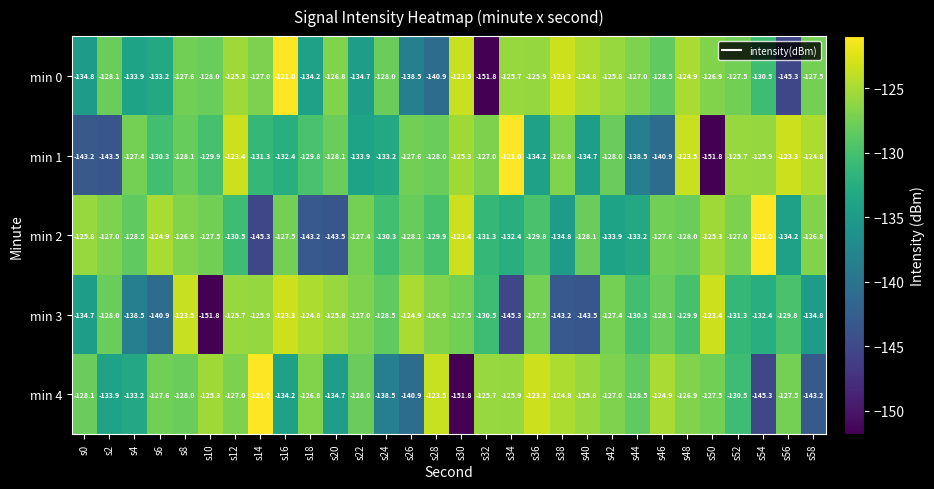

The min 4 series shows -127.0 at s42. True or false?

True